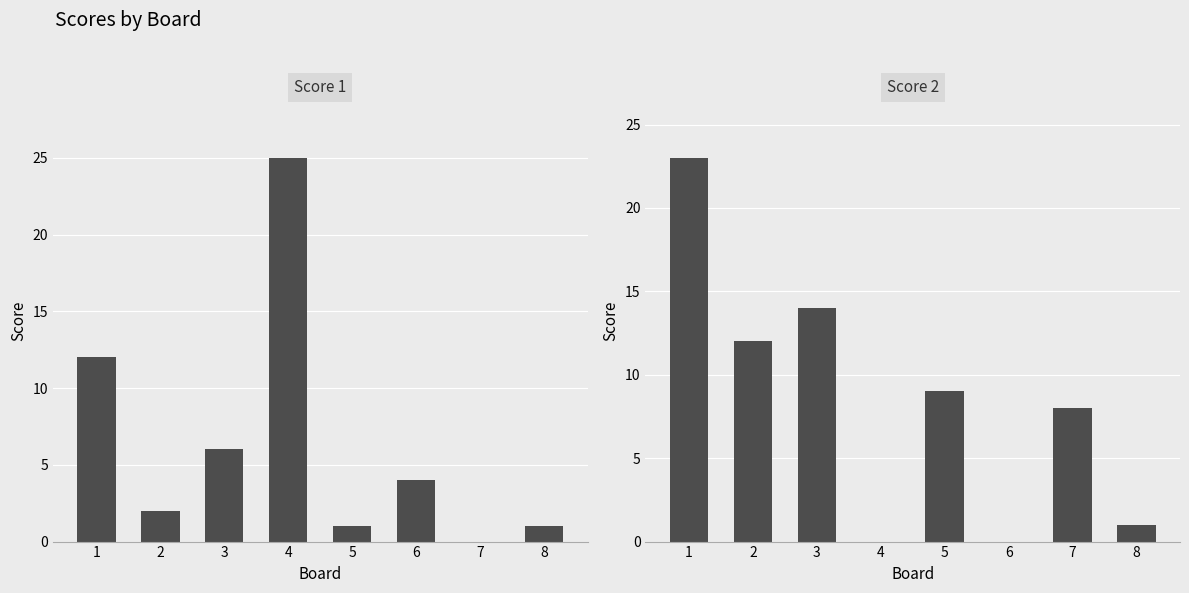

Reading left to right, list all the values displayed in this chart.

Score 1: 1=12	2=2	3=6	4=25	5=1	6=4	7=0	8=1
Score 2: 1=23	2=12	3=14	4=0	5=9	6=0	7=8	8=1